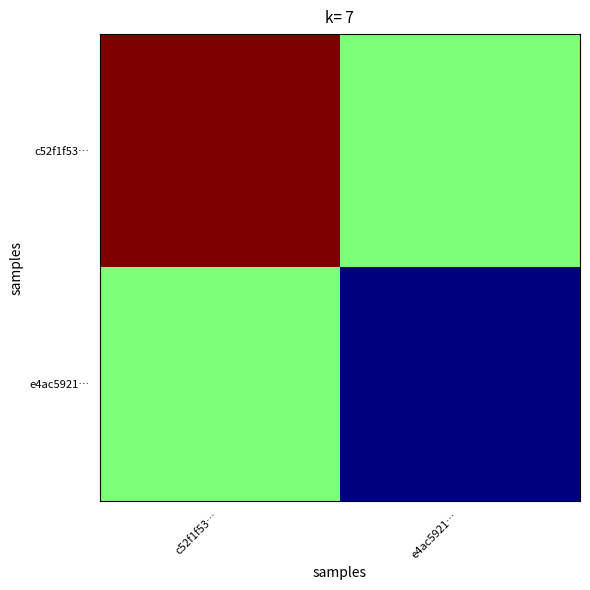

What is the spread (max minus min) of values at e4ac5921…?

0.5